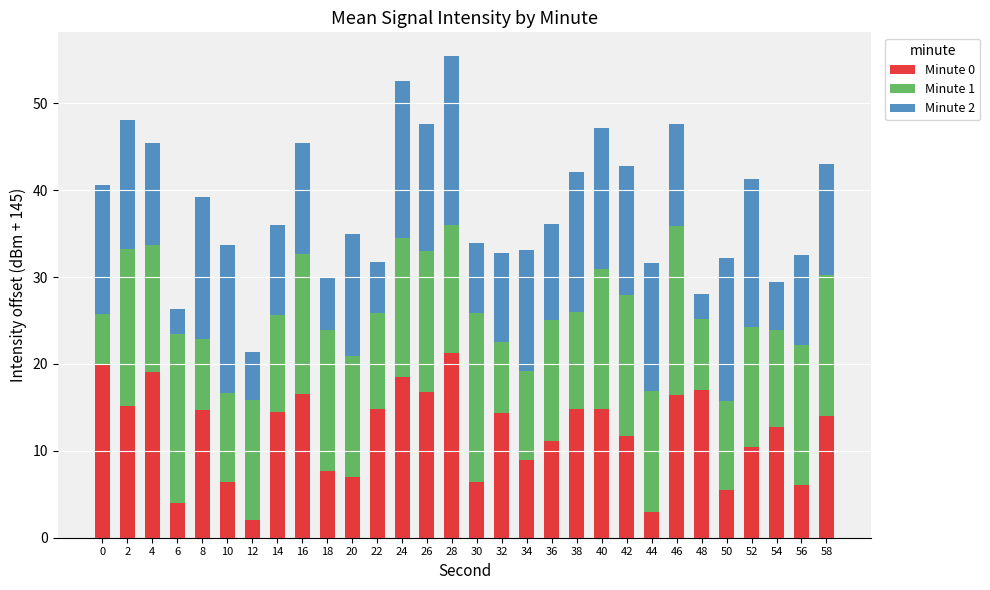

What is the sum of the Minute 0 values at 52 and 26?

27.1